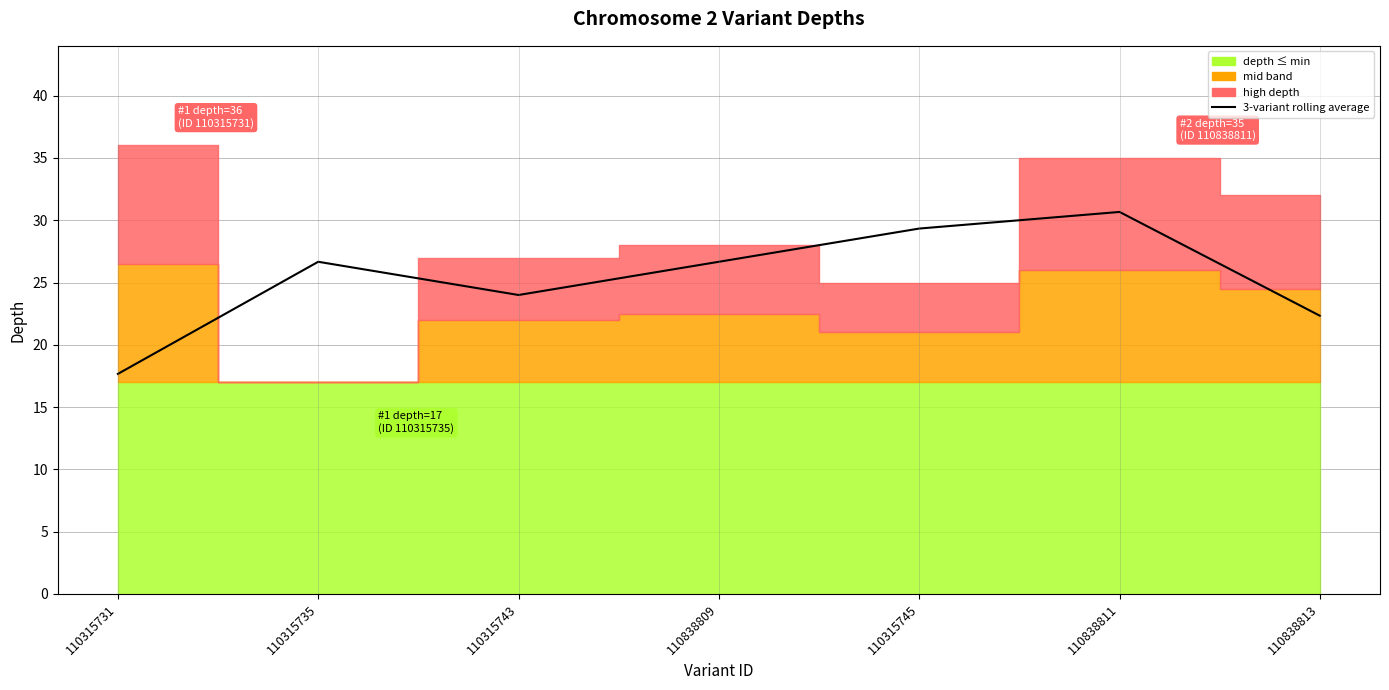

What is the difference between the values at 110315735 and 110315743?

2.7